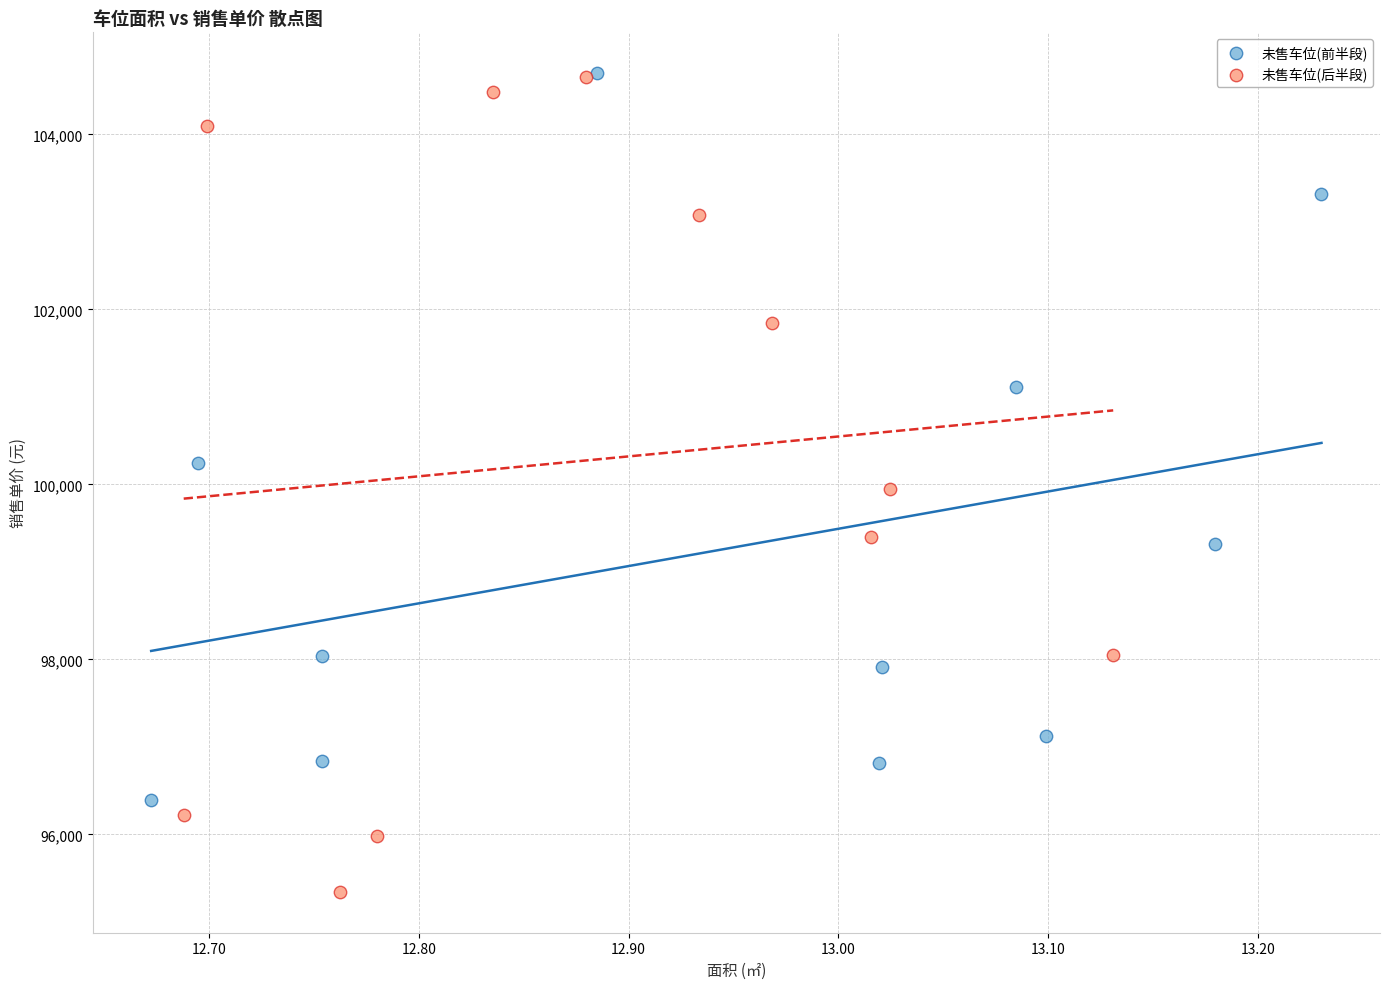

Which series reaches the minimum Y coordinate?

未售车位(后半段)